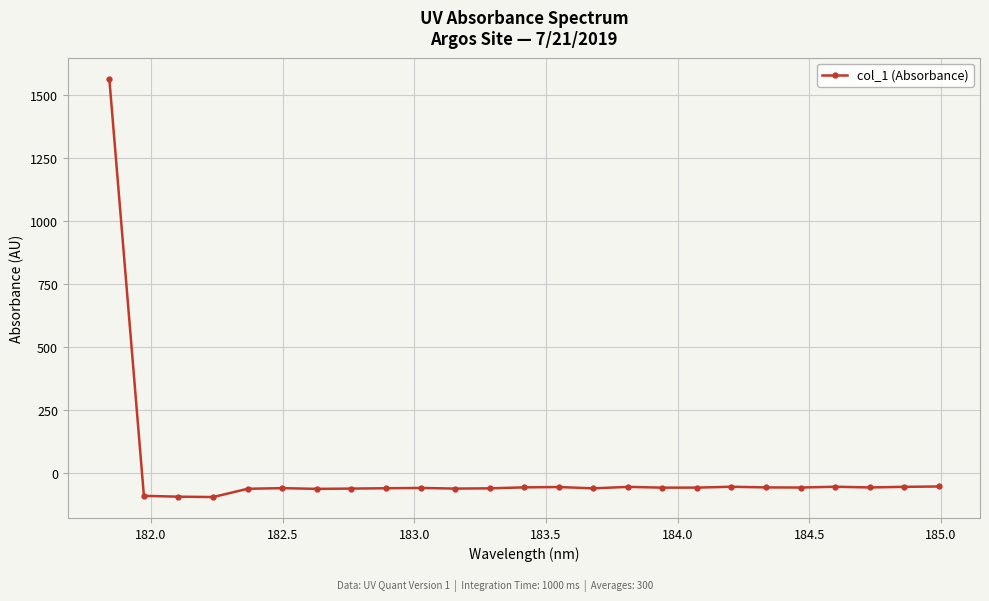

What is the value of the 20th point from the left?

-56.0